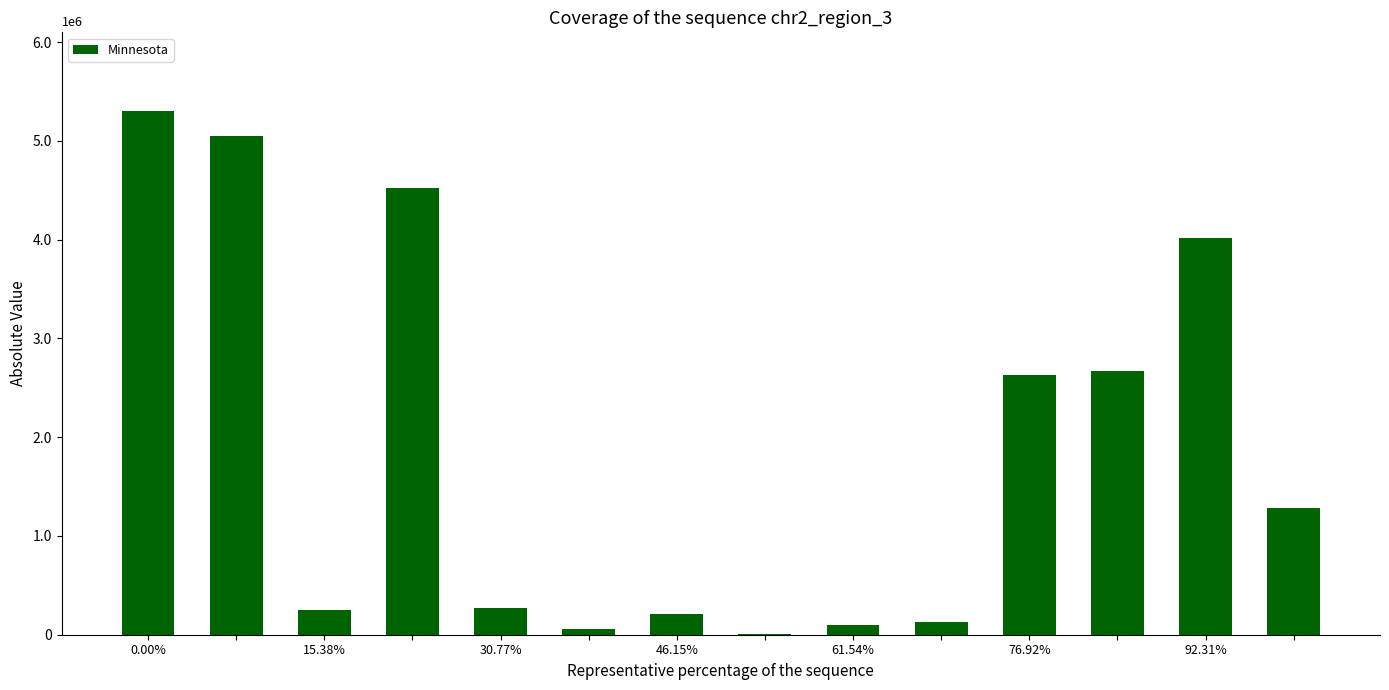

Does the chart contain stacked bars?

No